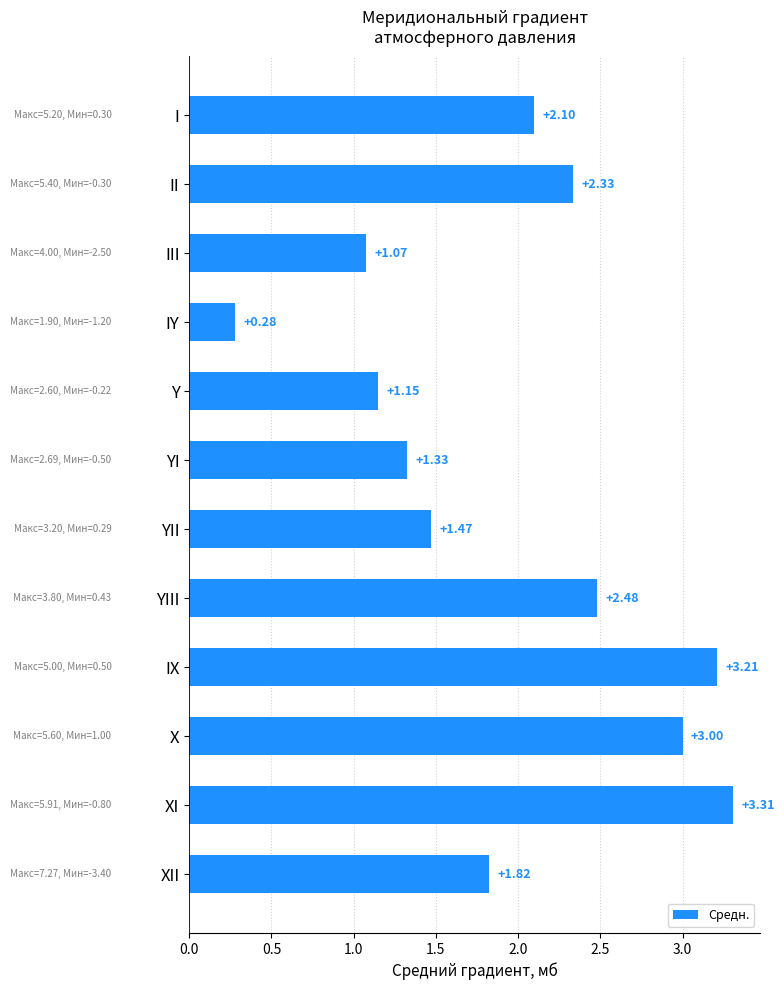

Count the number of categories in the chart.

12